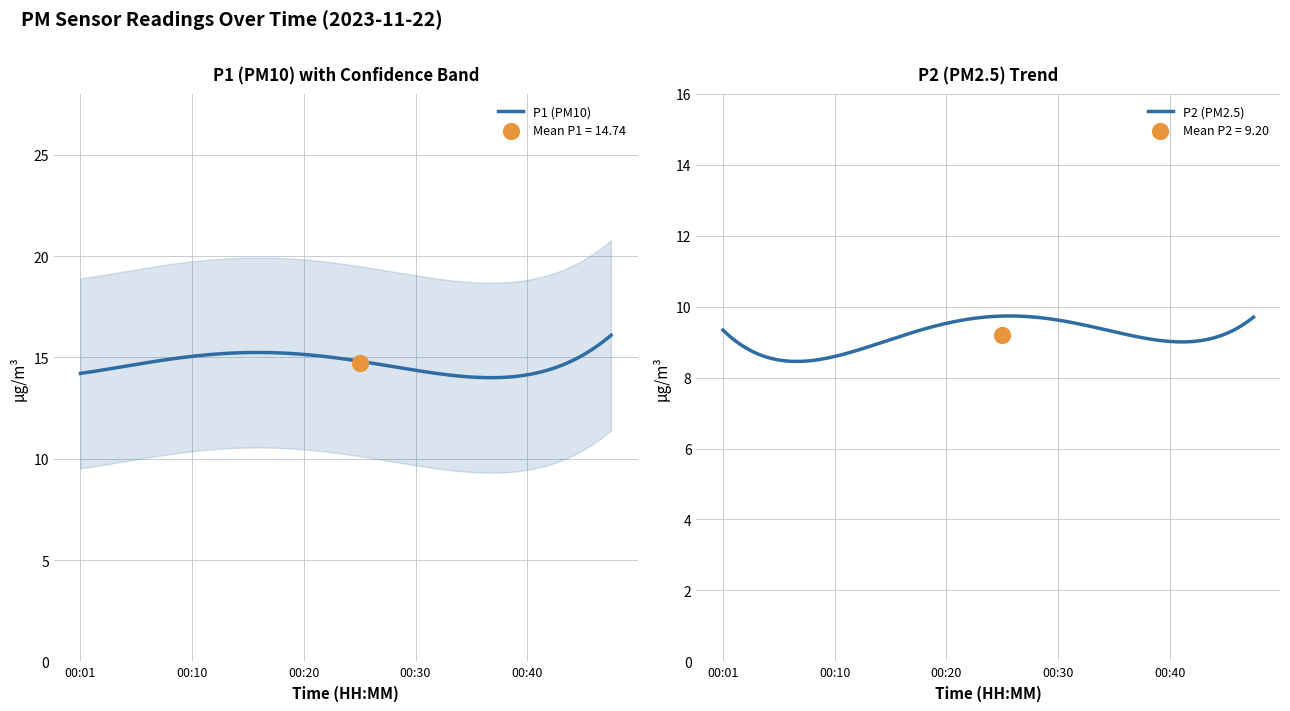

What are all the series names shown in the legend?

P1, P2